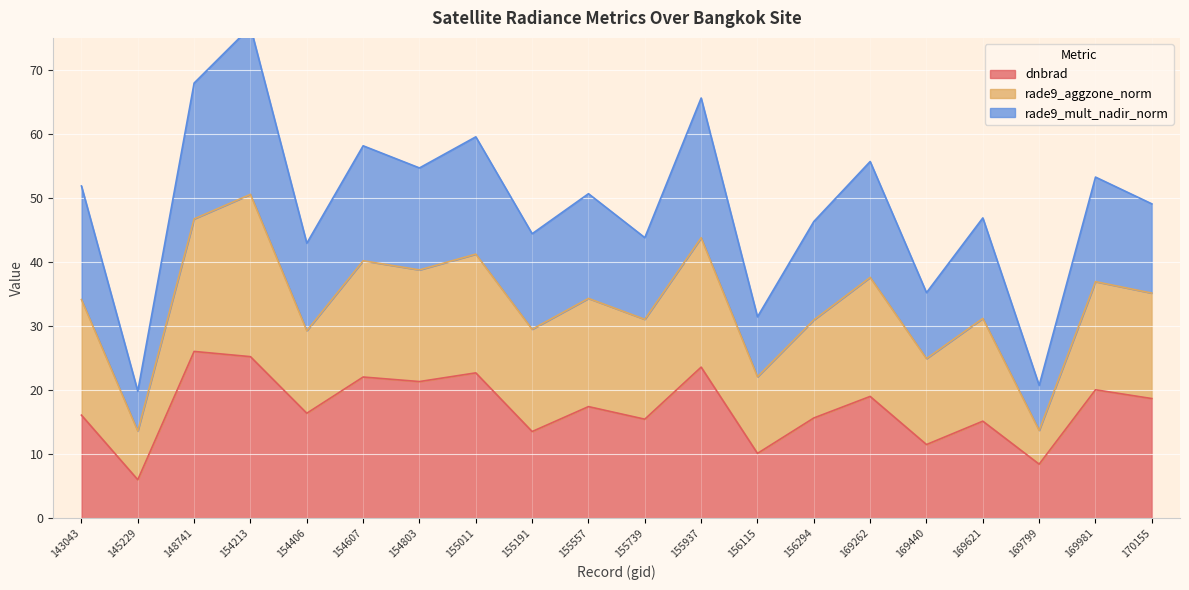

The dnbrad series shows 25.2 at 154213. True or false?

True